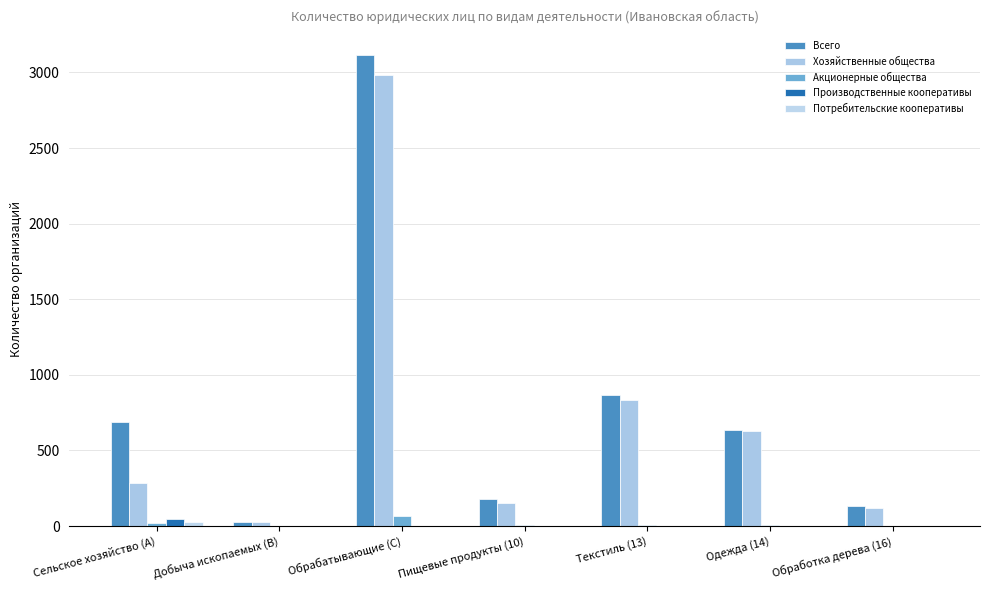

Which has a higher value, Сельское хозяйство (A) or Обработка дерева (16)?

Сельское хозяйство (A)